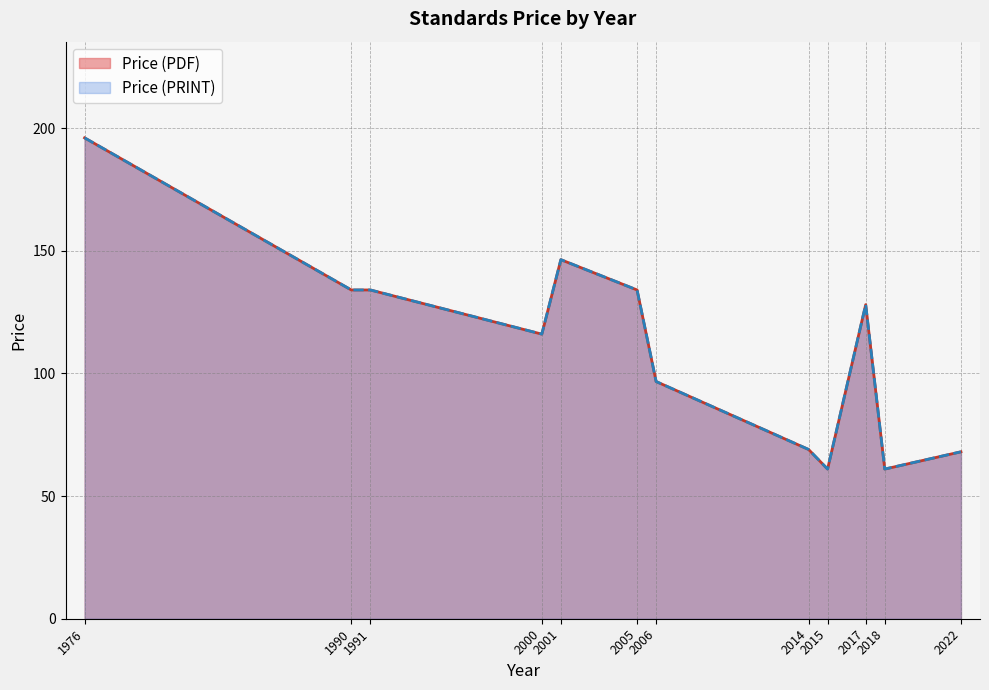

Which has a higher value, 2000 or 2017?

2017